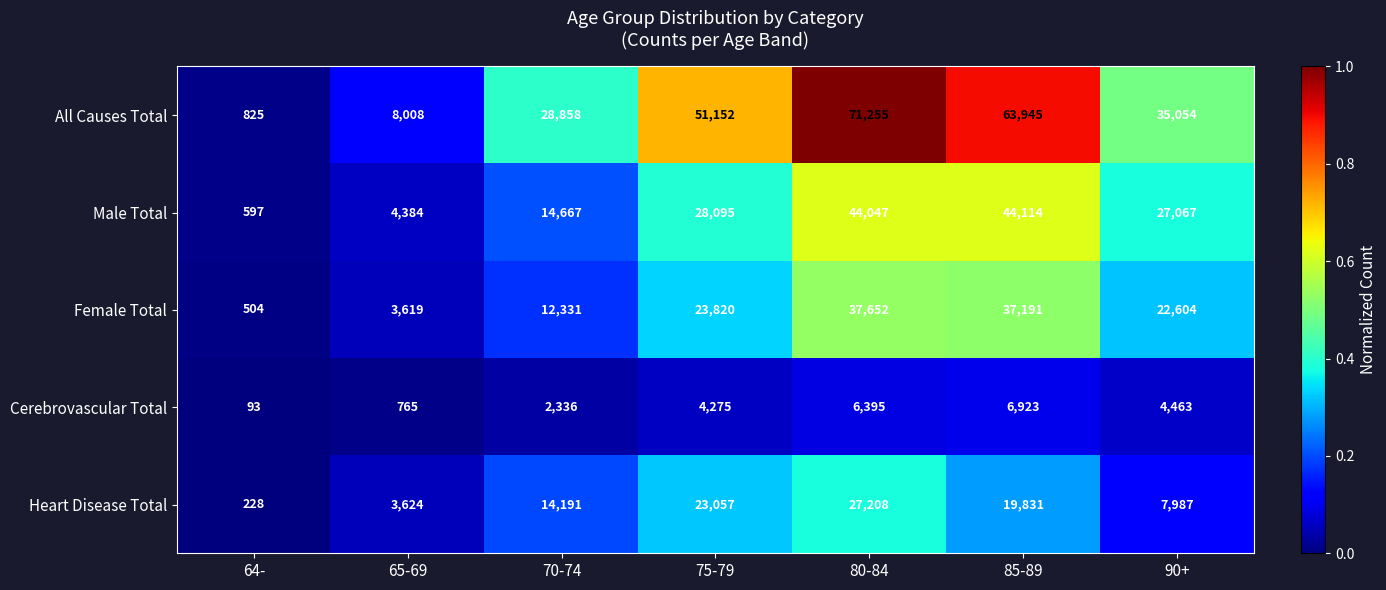

Which series has the largest range (max minus min)?

All Causes Total